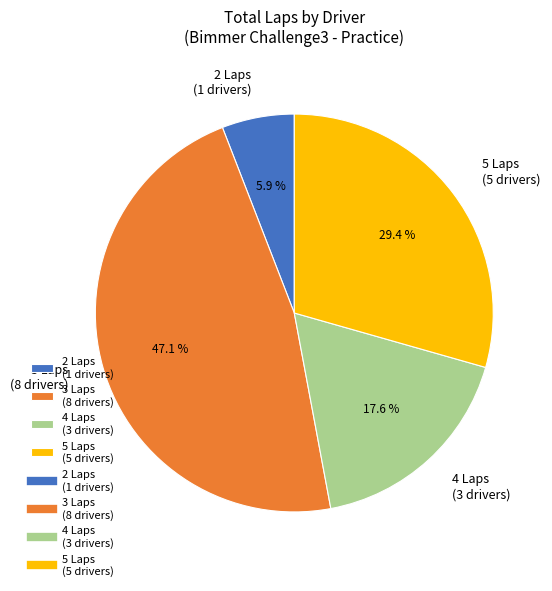

Is there a majority slice in this chart?

No